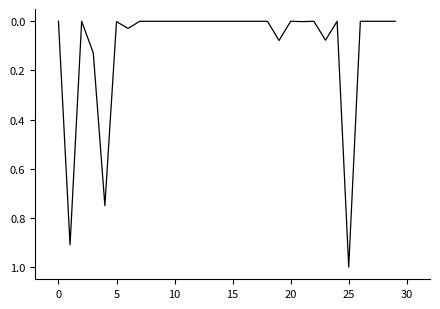

Count the number of categories in the chart.

30